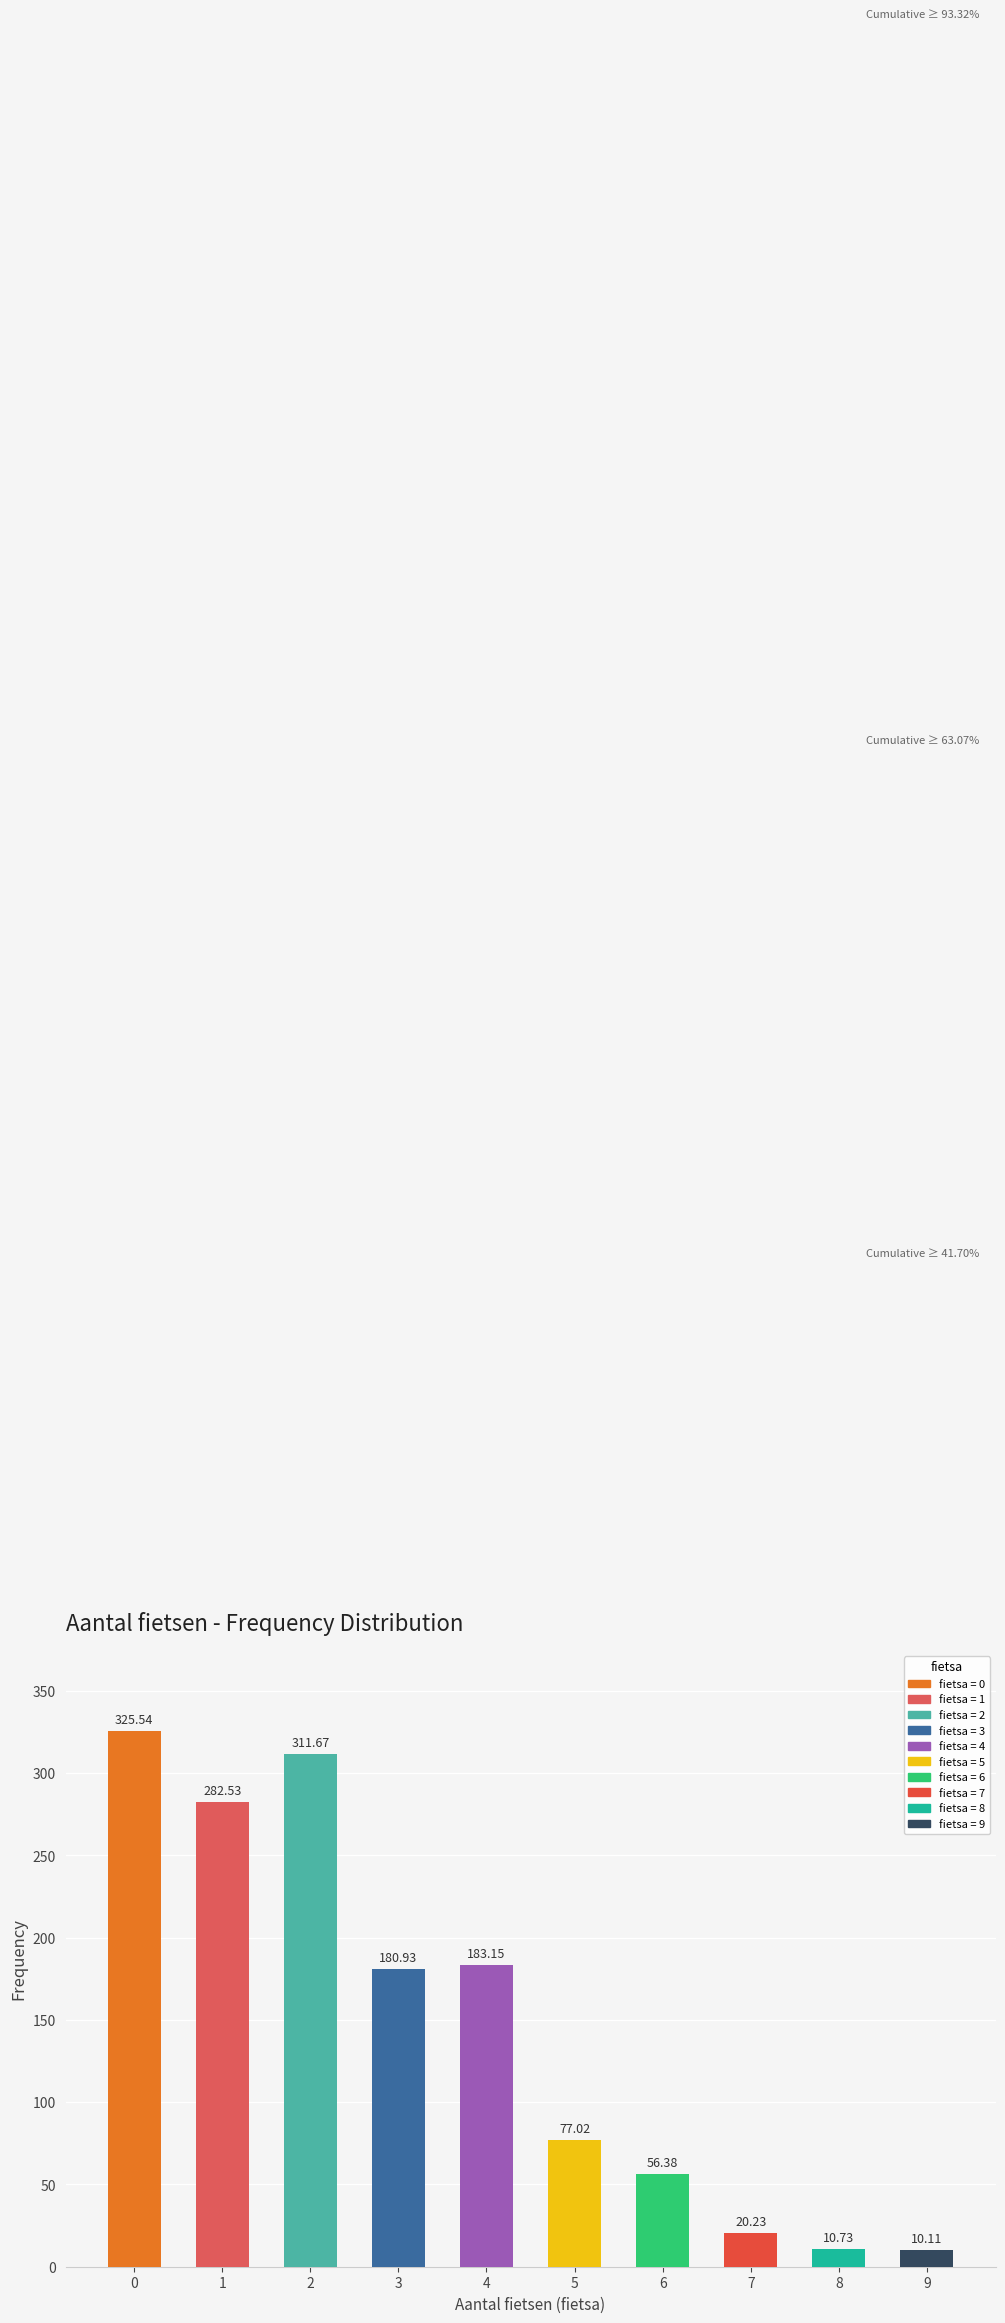

Rank the categories by value from highest to lowest.

0, 2, 1, 4, 3, 5, 6, 7, 8, 9